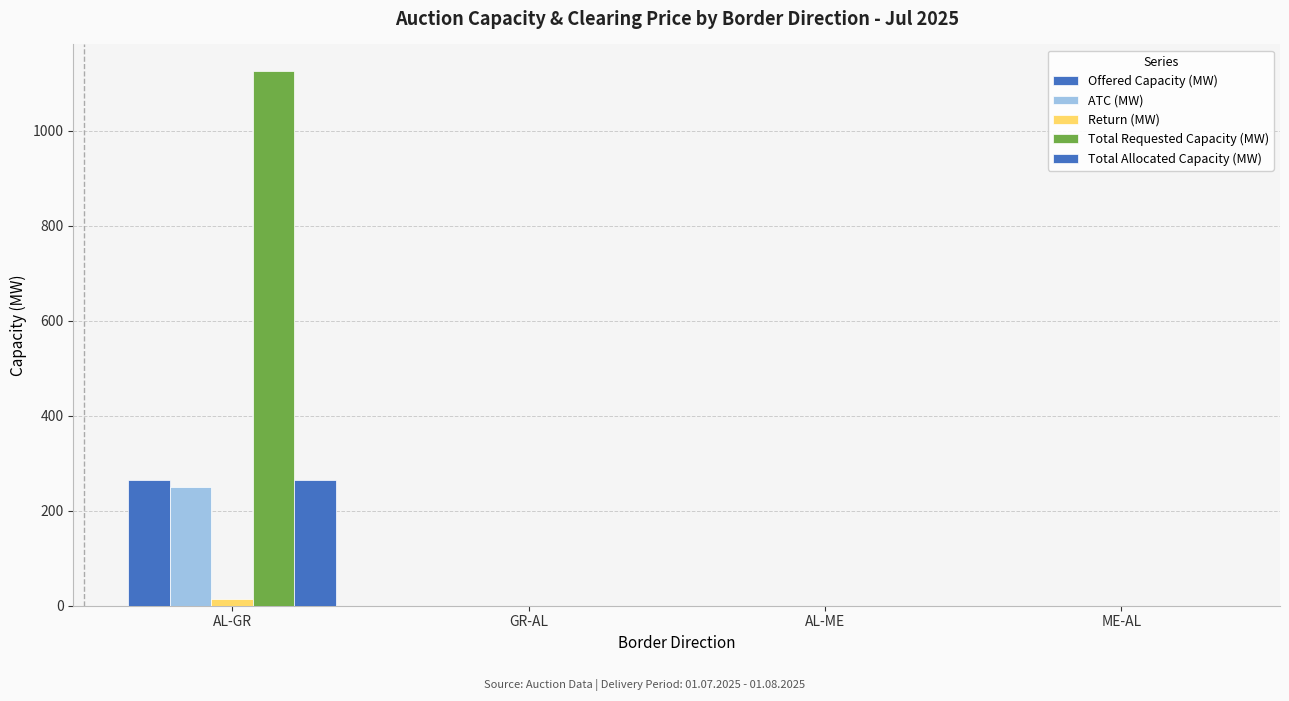

The value of Return (MW) at AL-GR is 22. True or false?

False